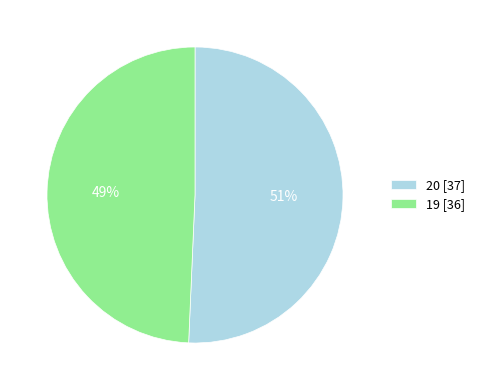

To the nearest percent, what percentage of the pie is 19?

49%